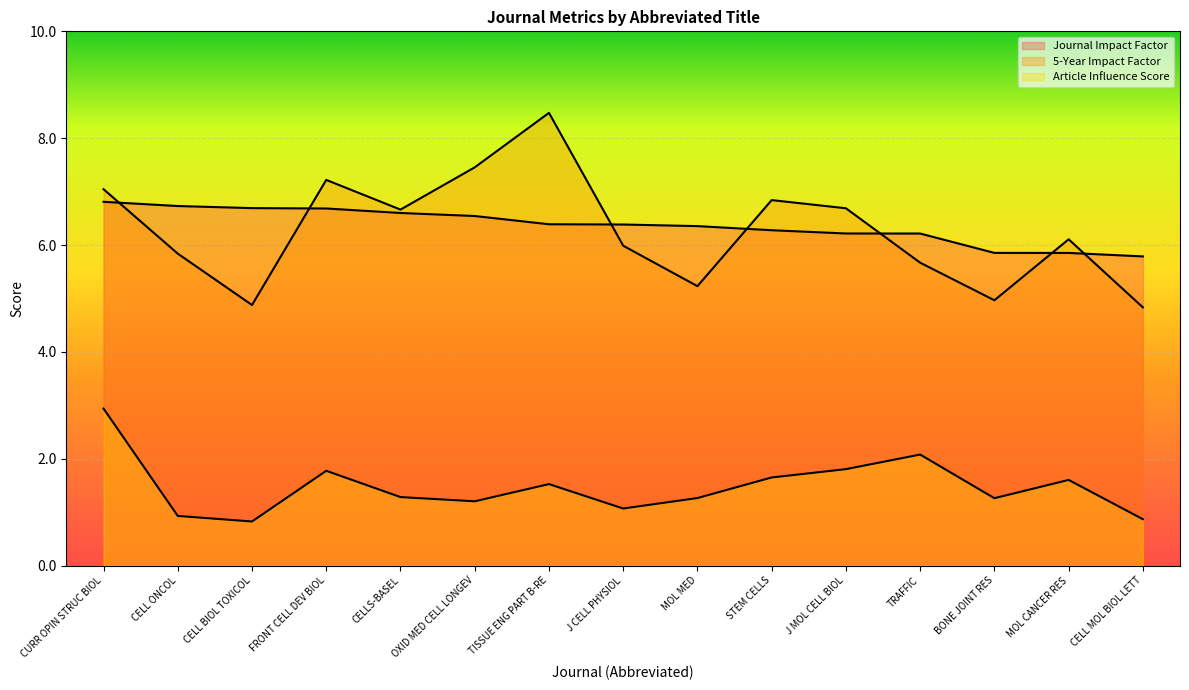

The value of 5-Year Impact Factor at STEM CELLS is 1.5. True or false?

False